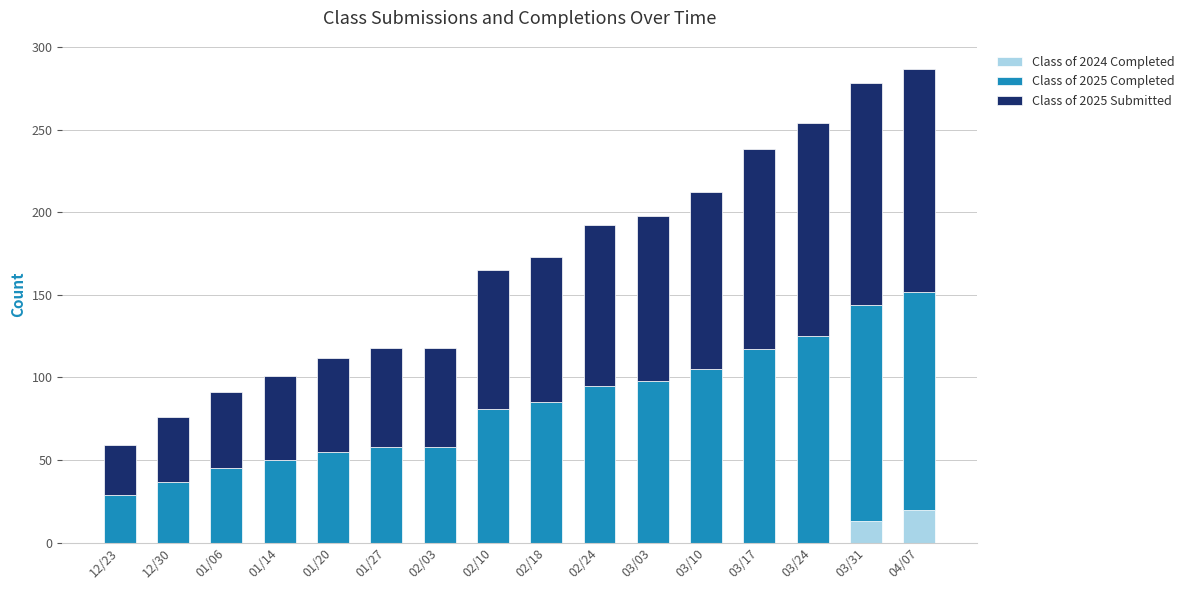

At which label is Class of 2024 Completed closest to 10?

03/31